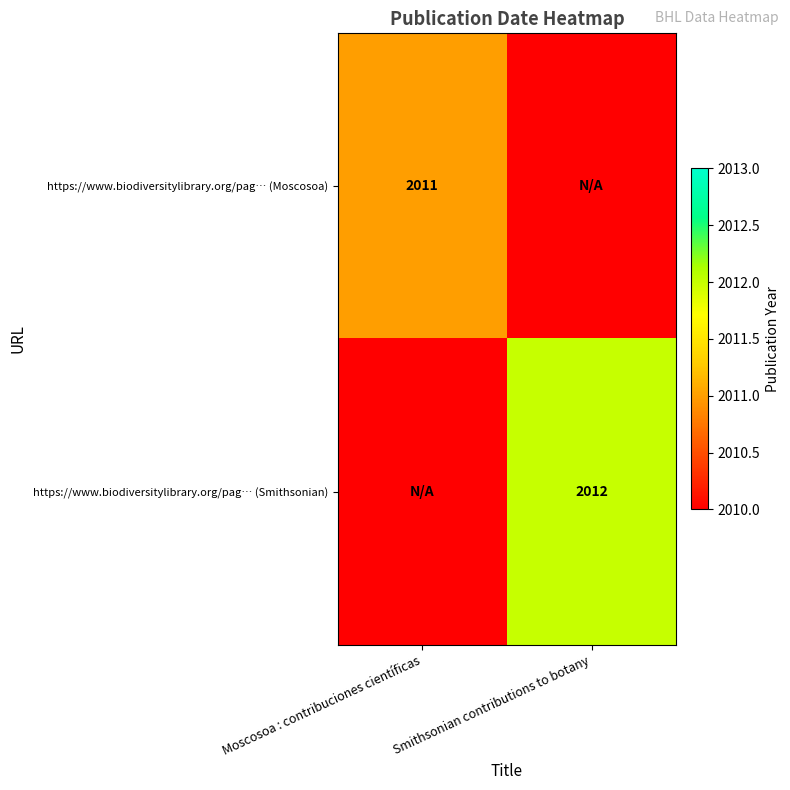

What is the maximum value shown in the chart?

2012